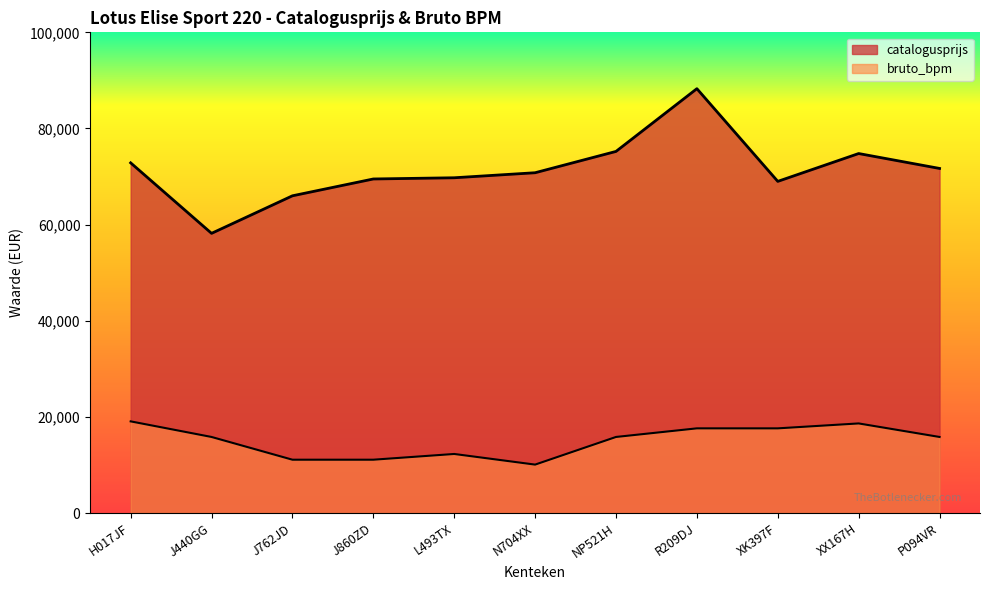

Which series has the largest total across all categories?

catalogusprijs